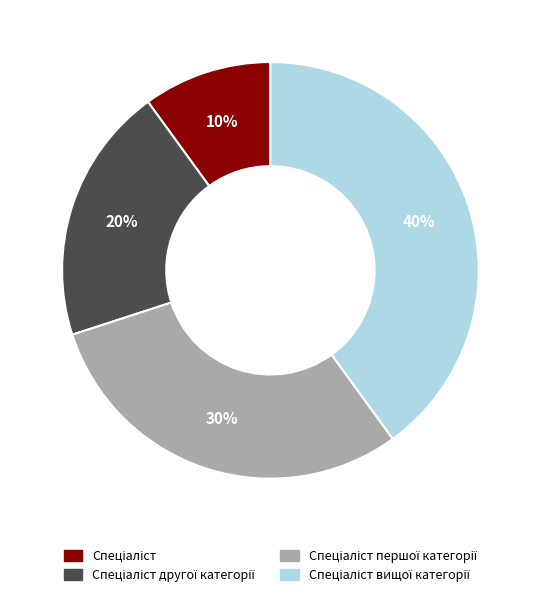

To the nearest percent, what is the difference between the largest and smallest slice percentages?

30%